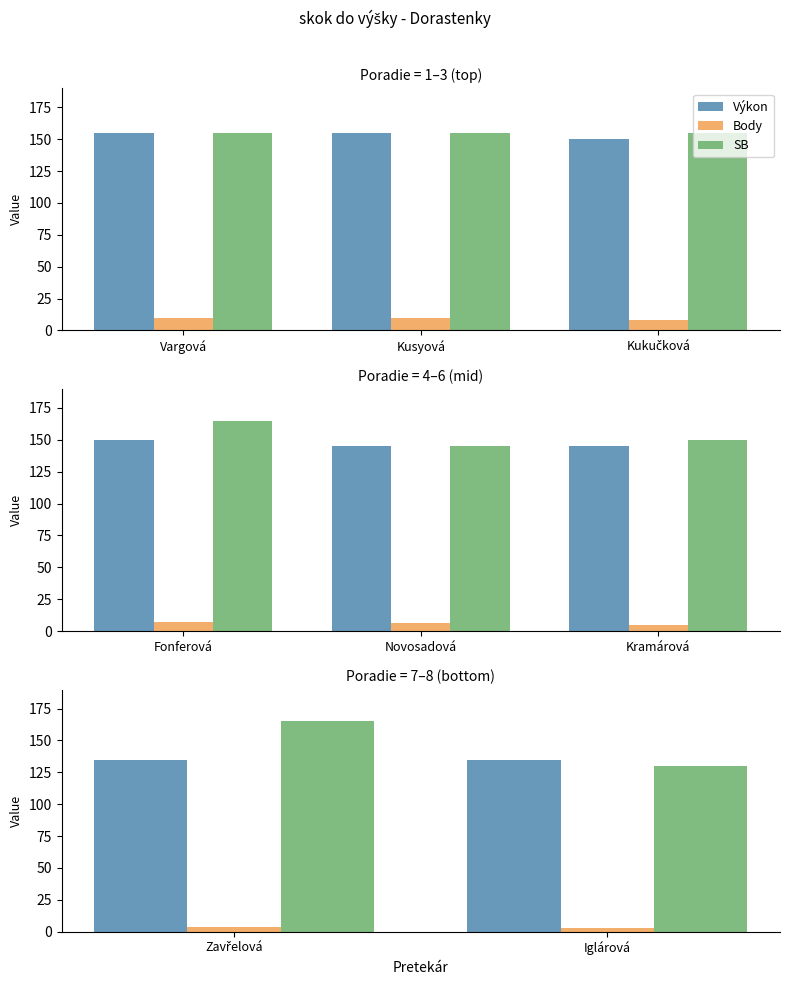

What is the minimum value shown in the chart?

3